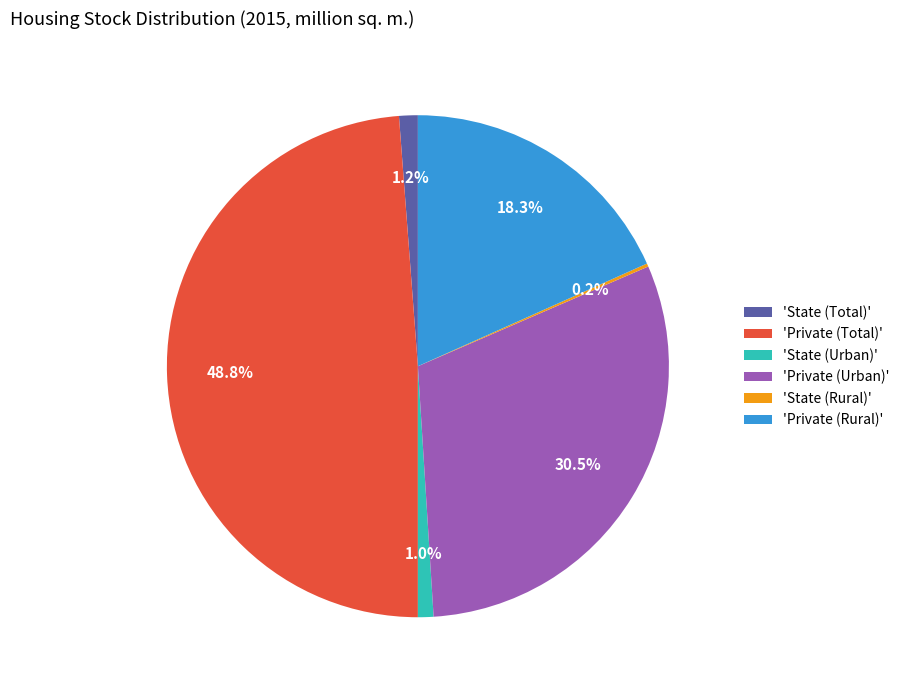

Which has a higher value, 'Private (Rural)' or 'State (Total)'?

'Private (Rural)'